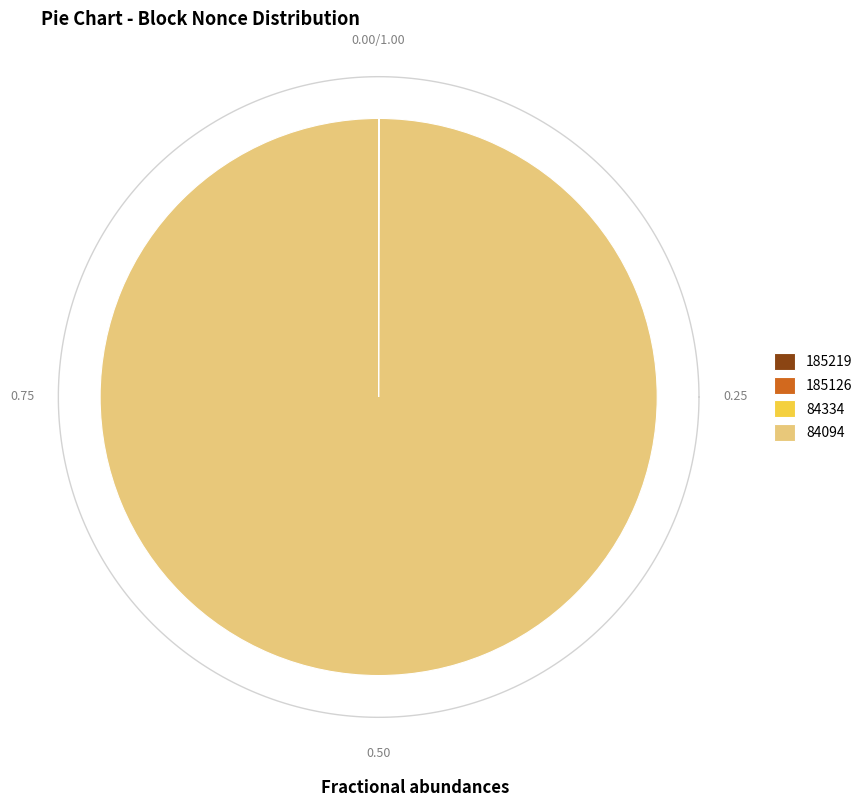

Count the number of slices in the pie.

4